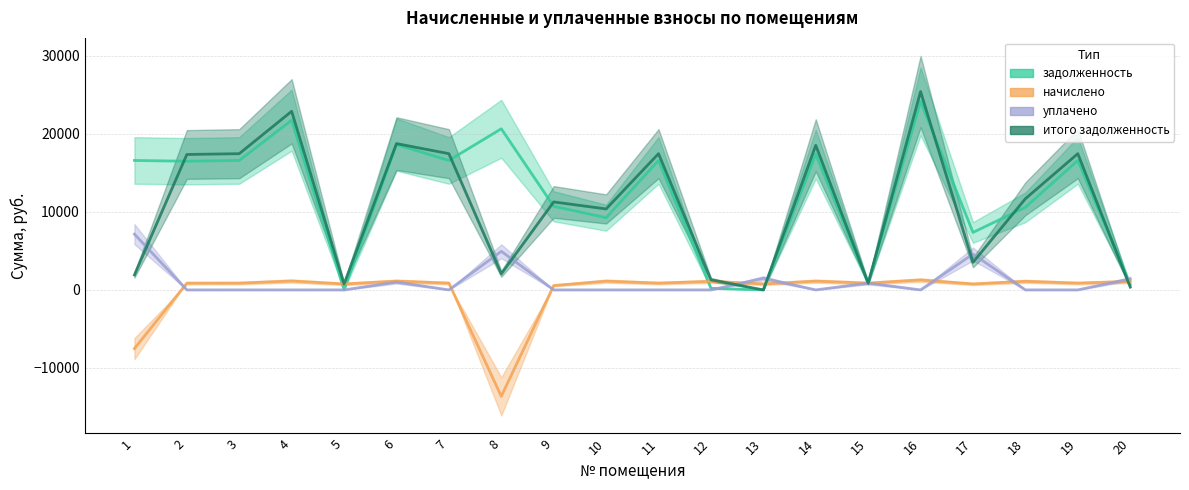

At 8, list the series in order from largest to smallest.

задолженность, уплачено, итого задолженность, начислено